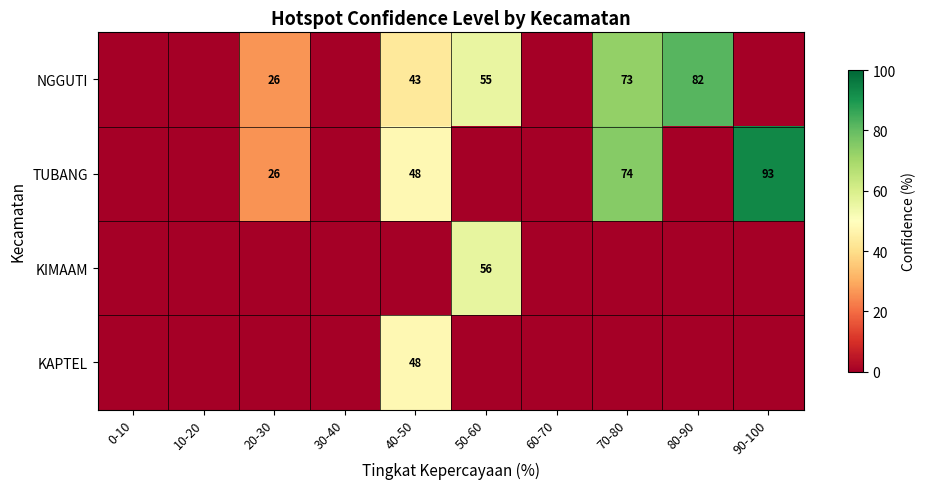

How many data points does each series have?

10